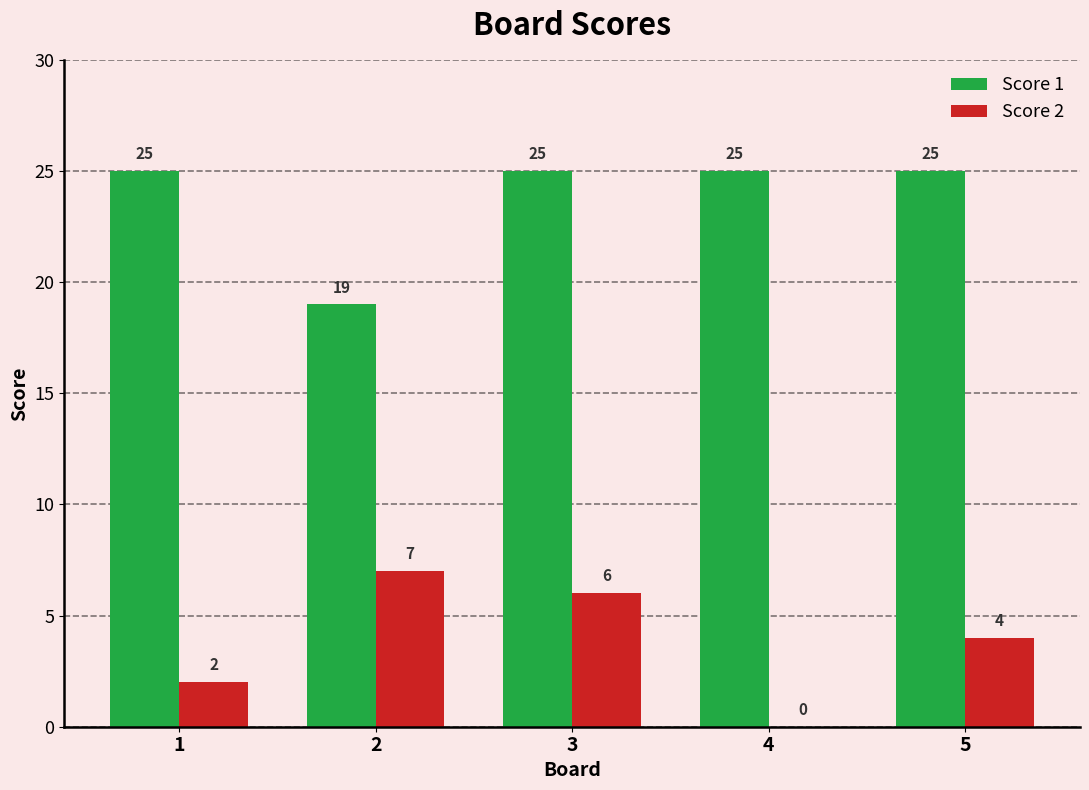

The Score 1 series shows 25 at 2. True or false?

False